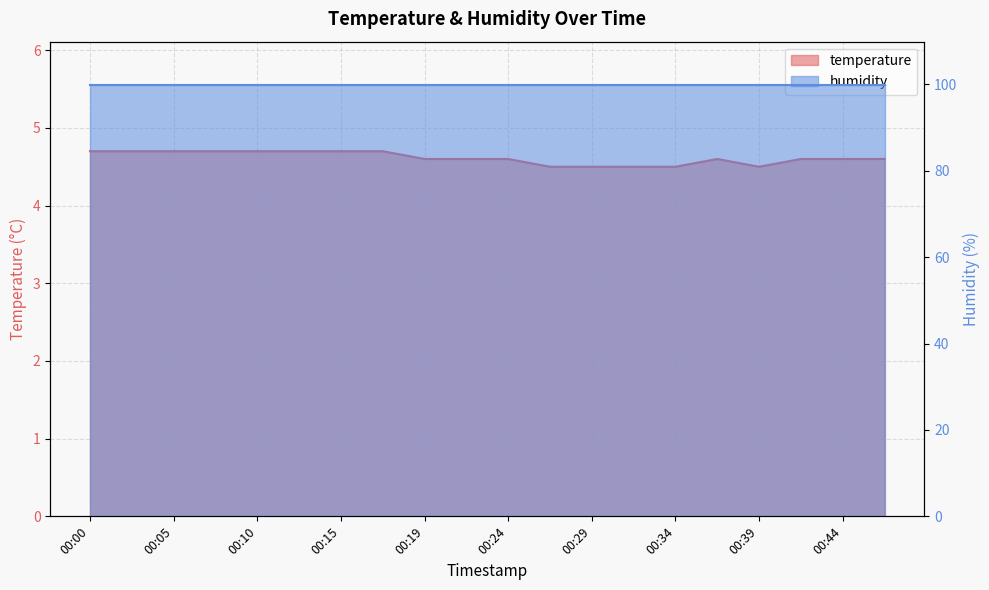

List the labels in order of value, smallest first.

00:27, 00:29, 00:32, 00:34, 00:39, 00:19, 00:22, 00:24, 00:36, 00:41, 00:44, 00:46, 00:00, 00:02, 00:05, 00:07, 00:10, 00:12, 00:15, 00:17